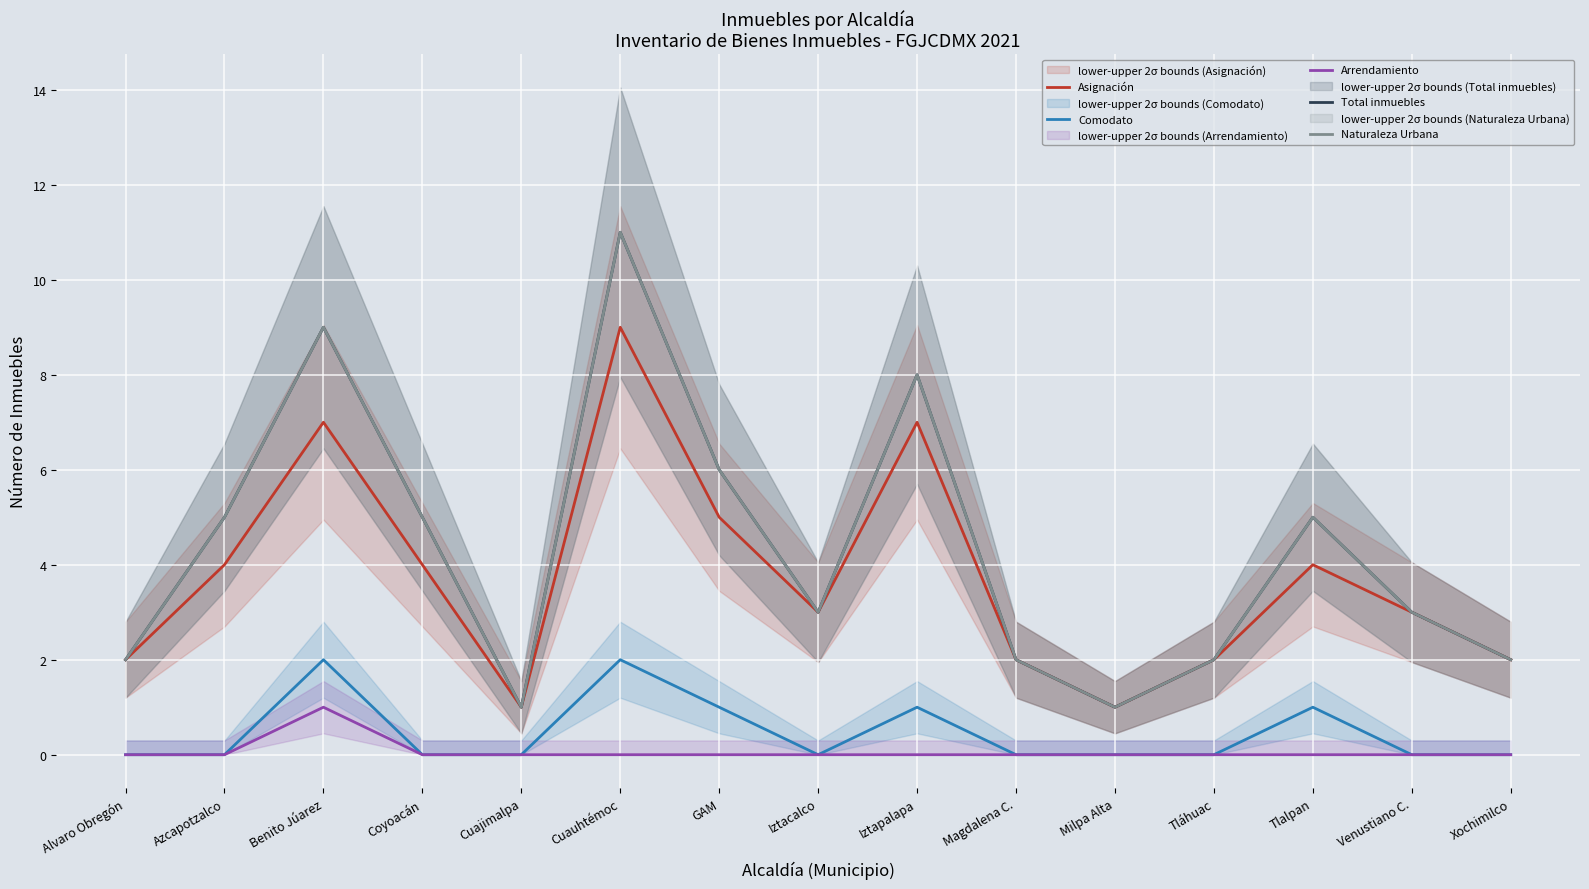

What is the difference between the Total inmuebles values at Benito Júarez and GAM?

3